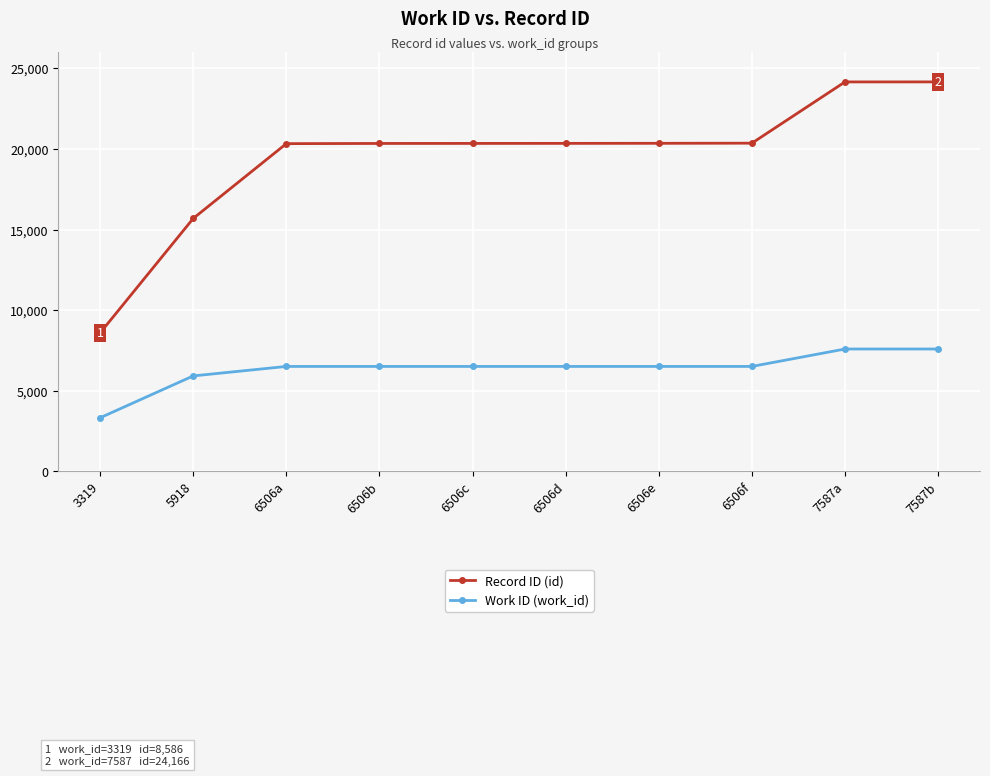

List the series in order of their overall mean, highest first.

Record ID (id), Work ID (work_id)